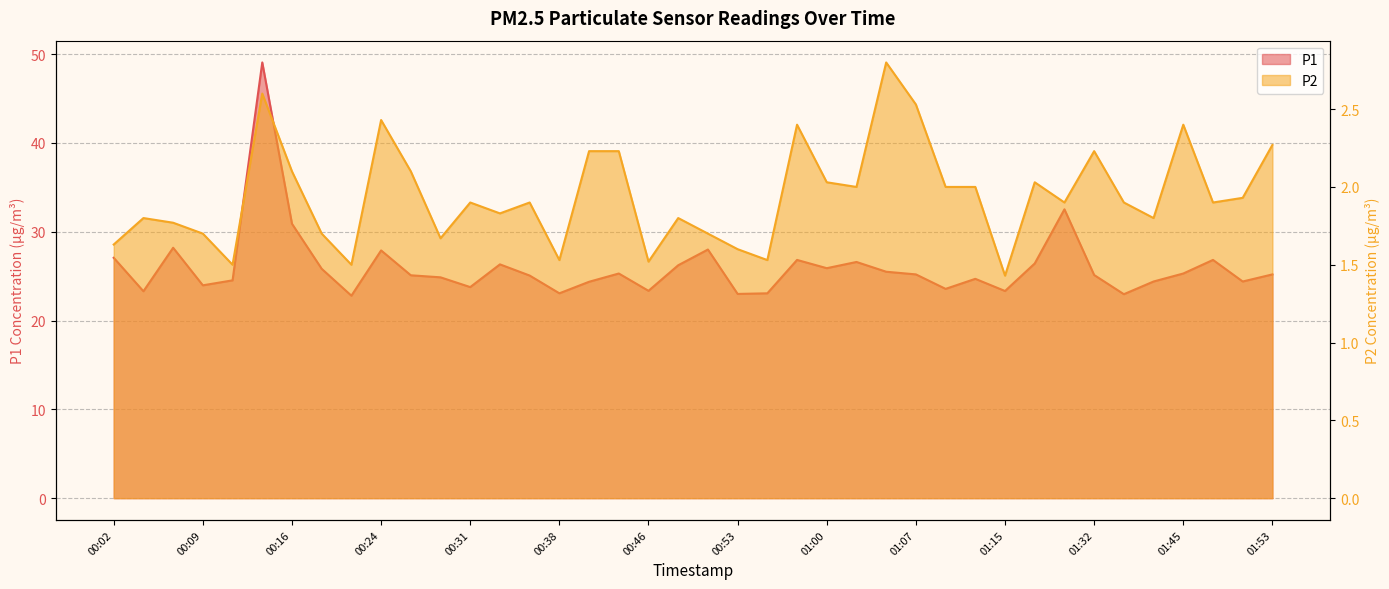

What position from the right is 01:50?

2